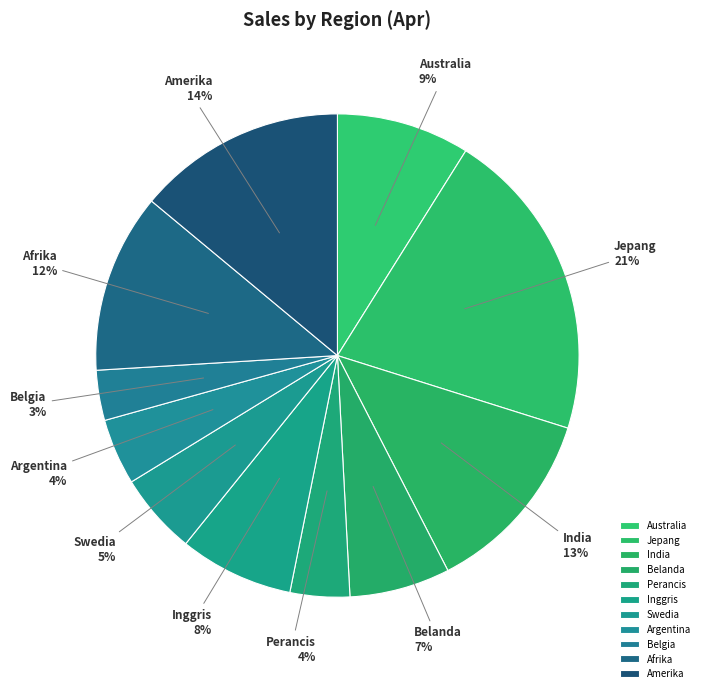

To the nearest percent, what is the average slice percentage?

9%